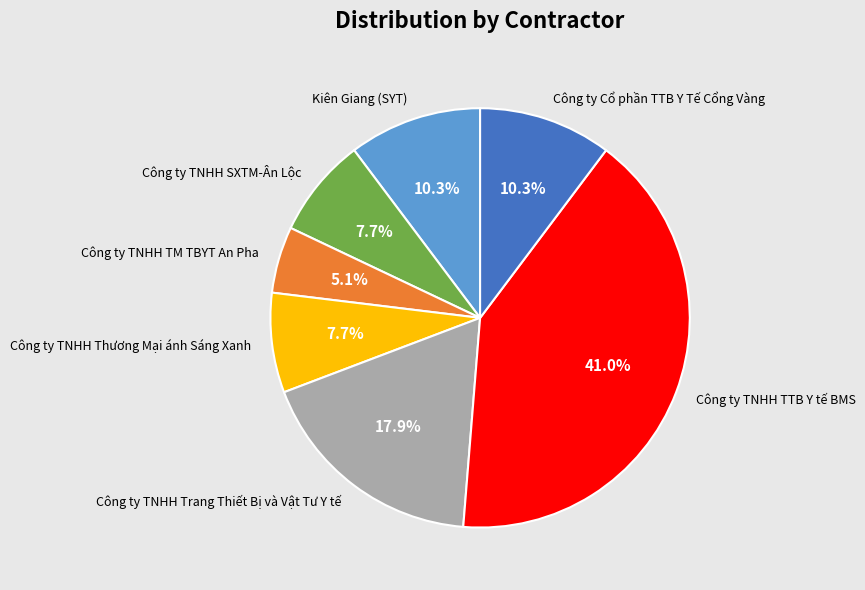

Does Kiên Giang (SYT) represent more than half of the total?

No